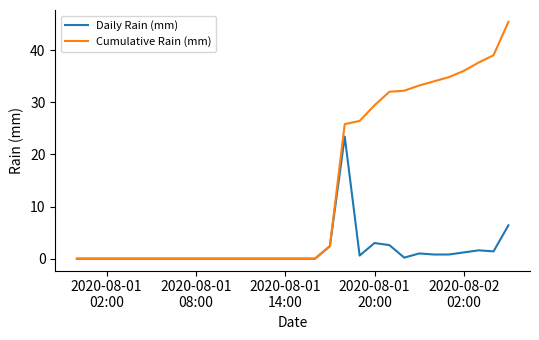

What is the maximum value for Cumulative Rain (mm)?

45.4